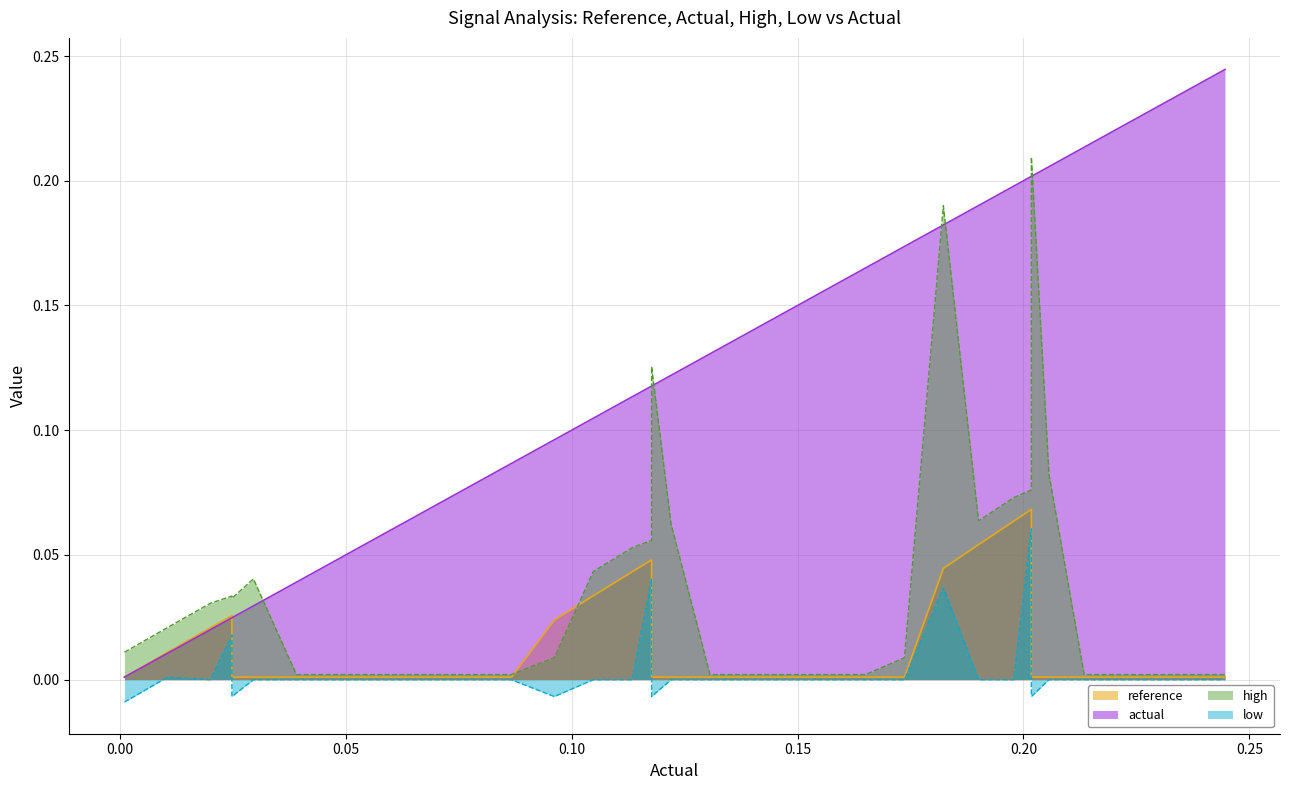

Which series has the largest range (max minus min)?

actual